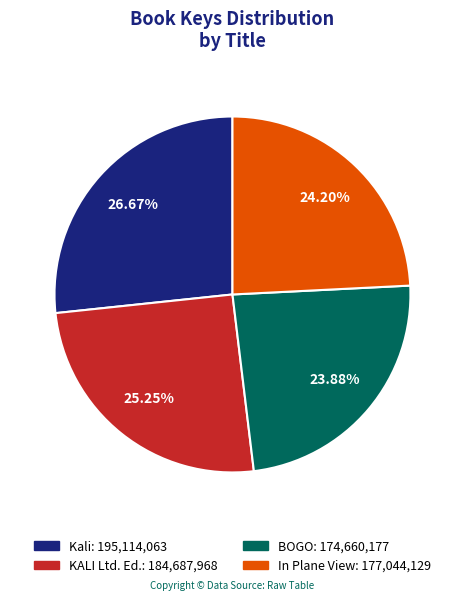

Is Kali the majority of the pie?

No